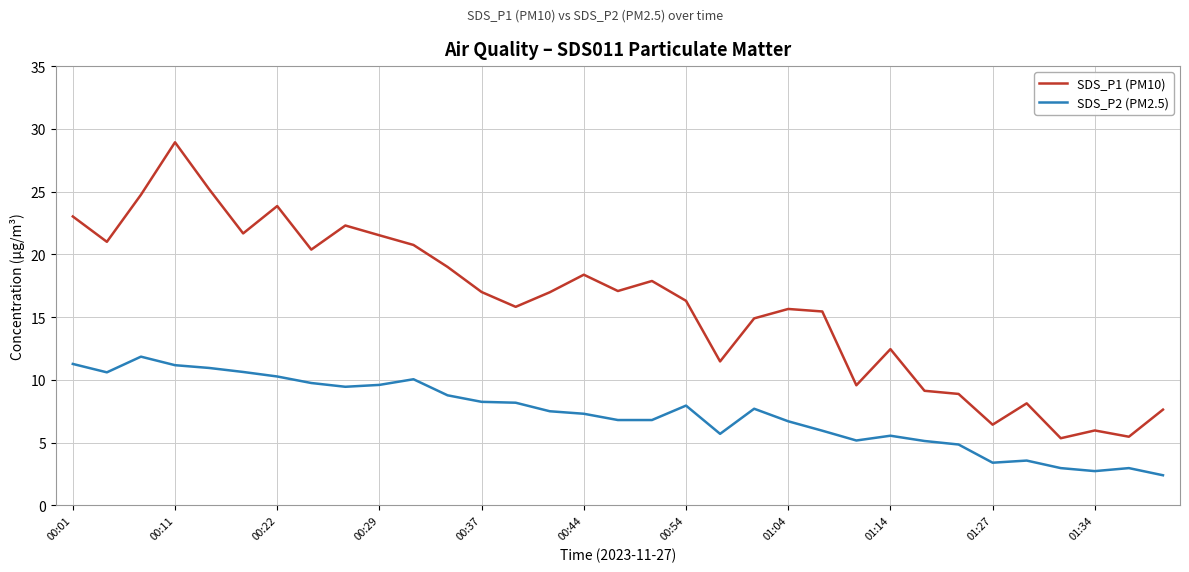

What is the maximum value for SDS_P1 (PM10)?

28.9